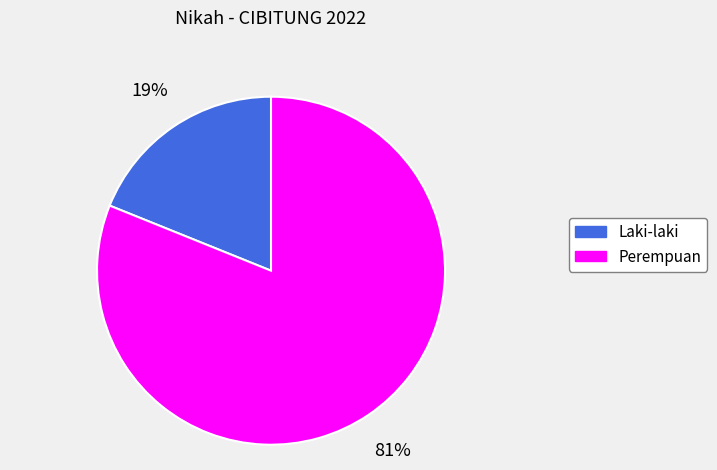

Which slice represents more than half of the pie?

Perempuan